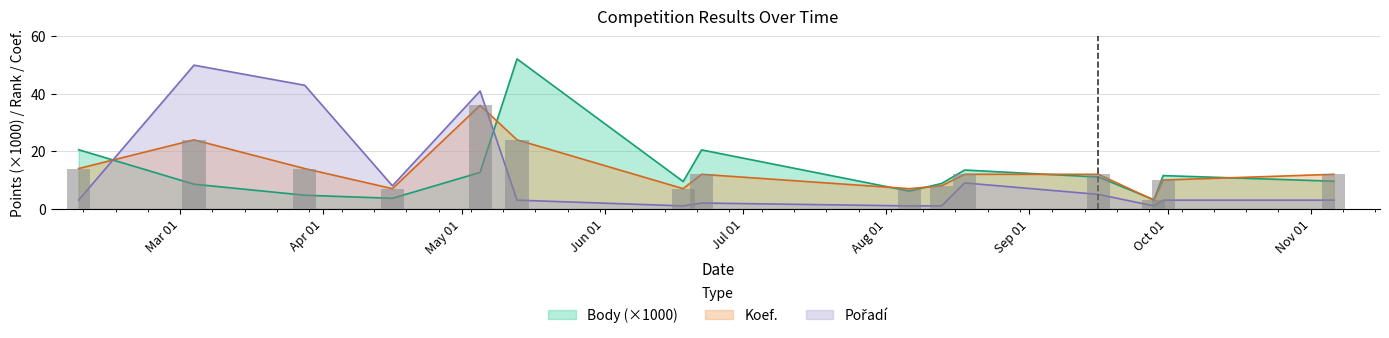

Which series has the largest total across all categories?

Koef.